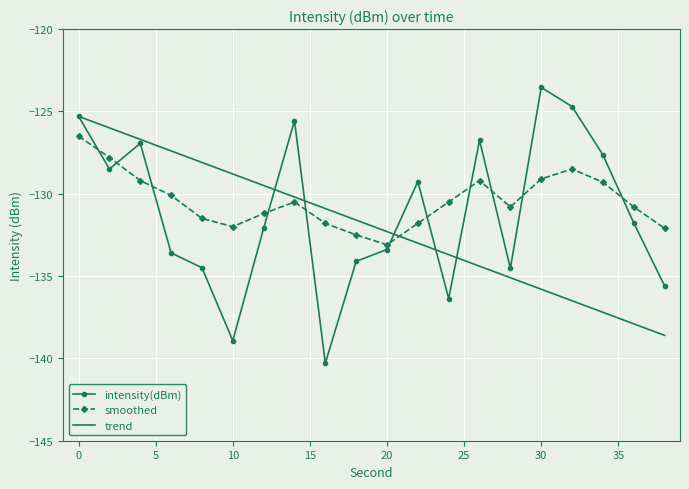

Which series has the widest spread of values?

intensity(dBm)